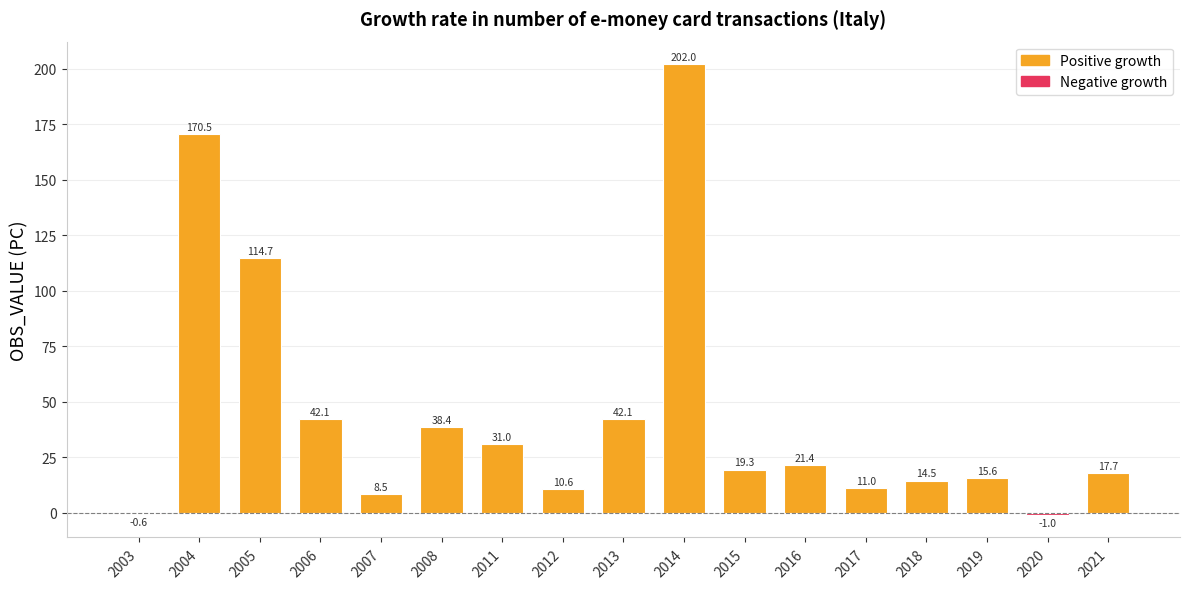

Which has a higher value, 2005 or 2019?

2005